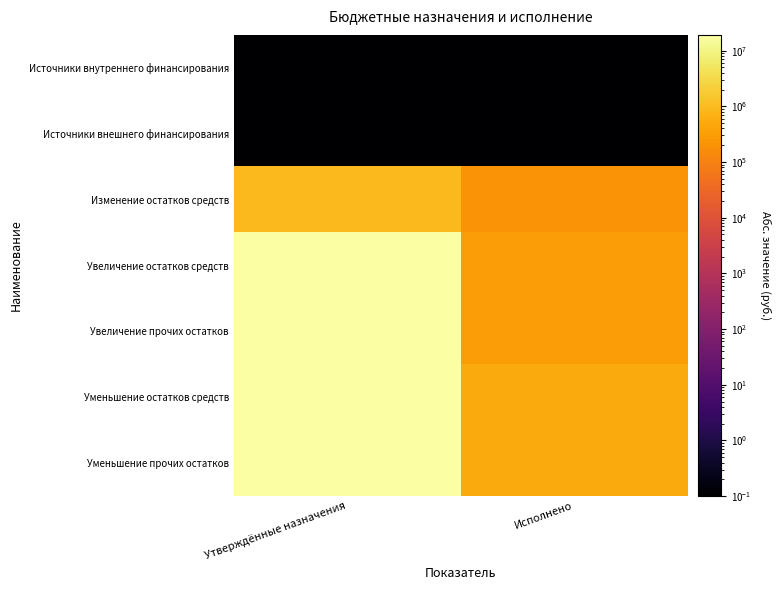

Which series has the widest spread of values?

Уменьшение остатков средств